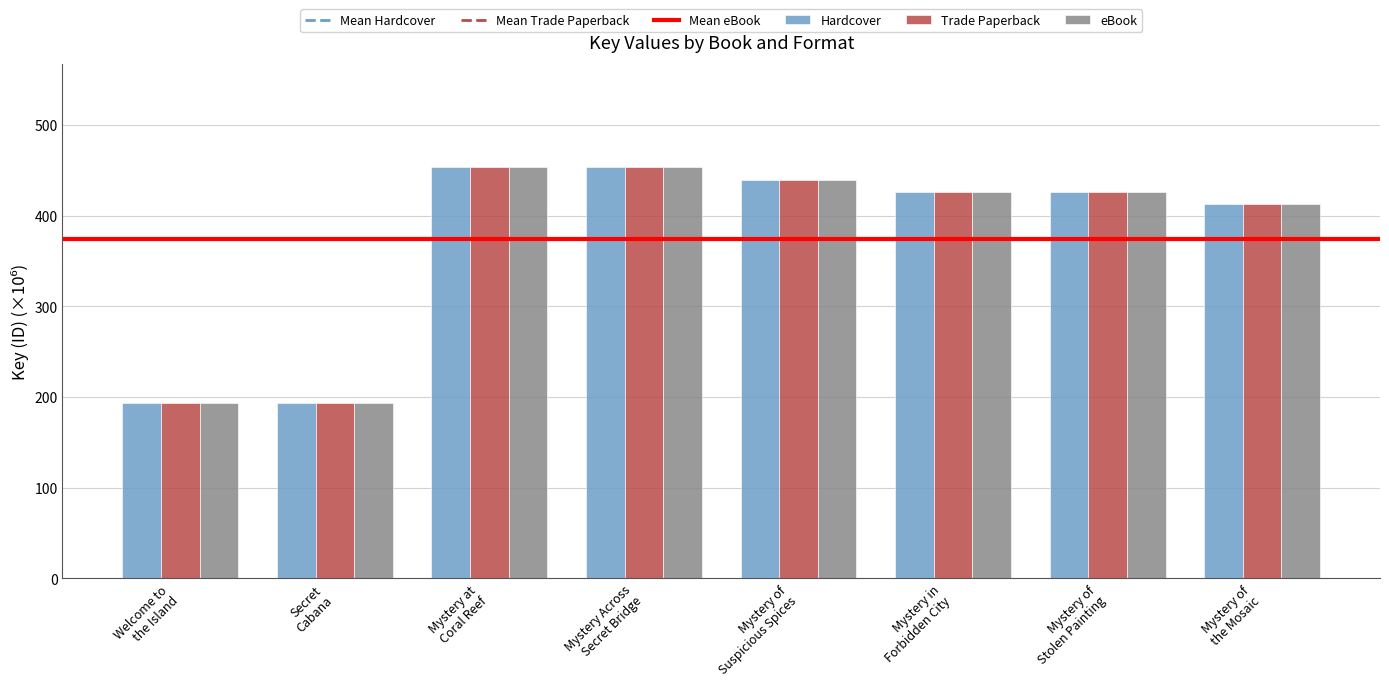

What is the average value of the Trade Paperback series?

374.5